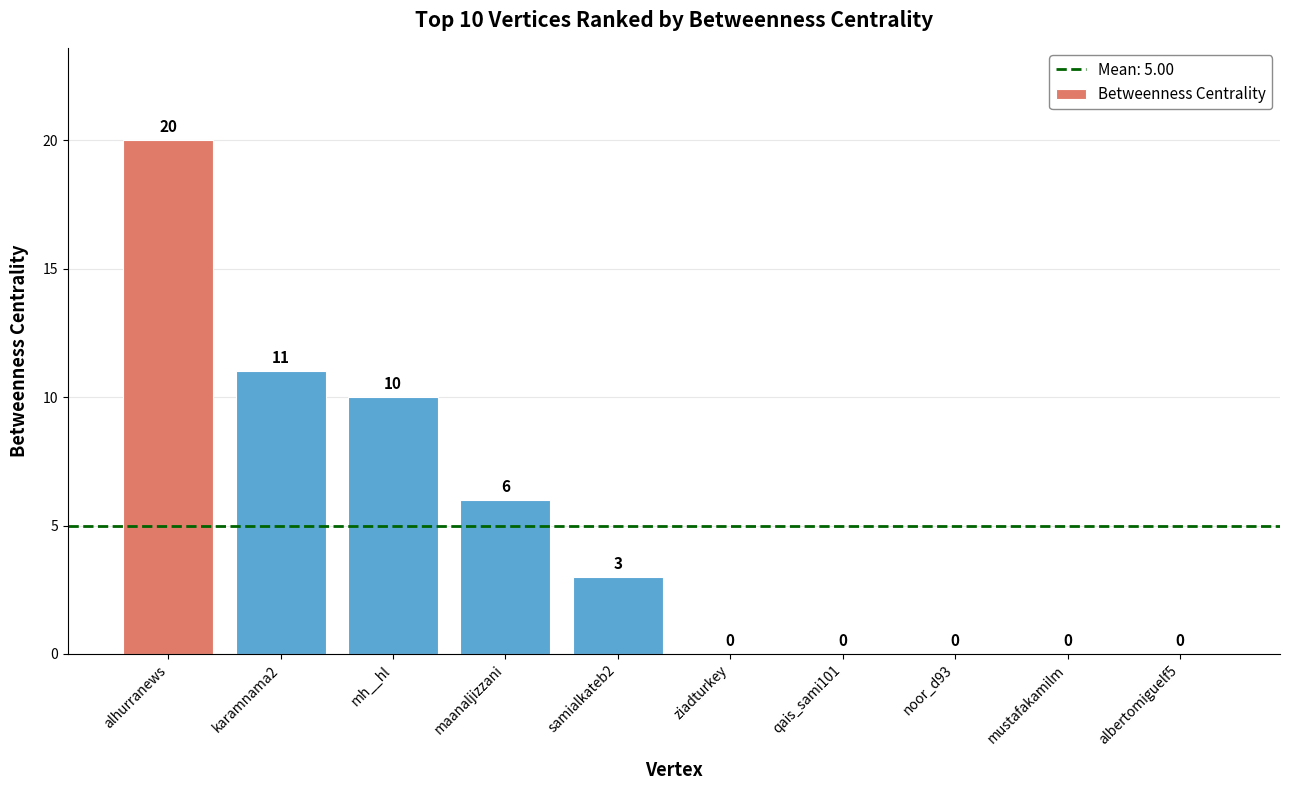

Reading left to right, extract all data points from this chart.

alhurranews=20	karamnama2=11	mh__hl=10	maanaljizzani=6	samialkateb2=3	ziadturkey=0	qais_sami101=0	noor_d93=0	mustafakamilm=0	albertomiguelf5=0